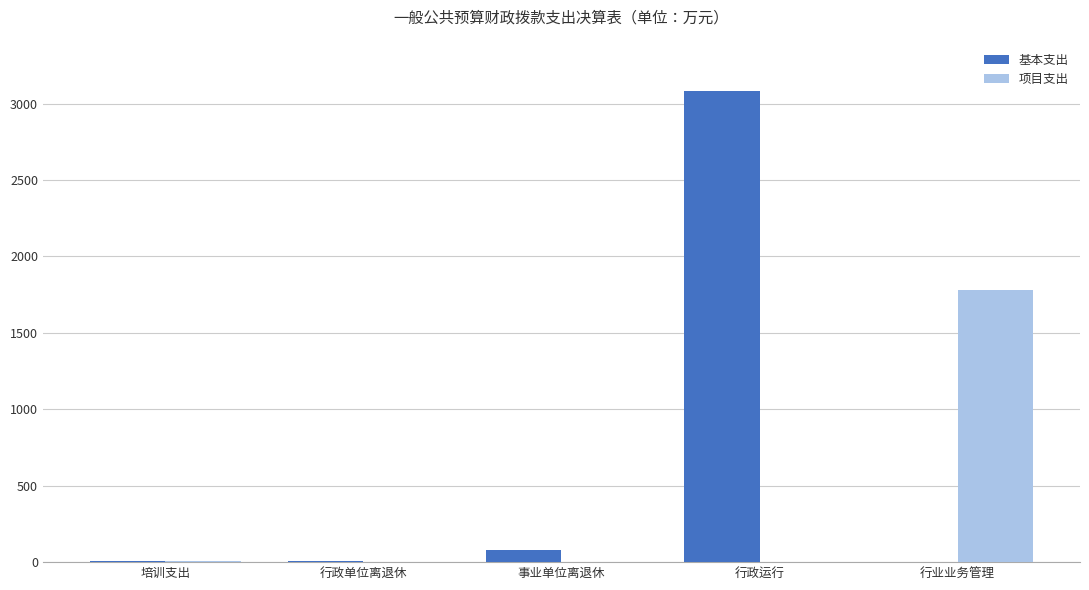

What is the sum of all 基本支出 values?

3173.7